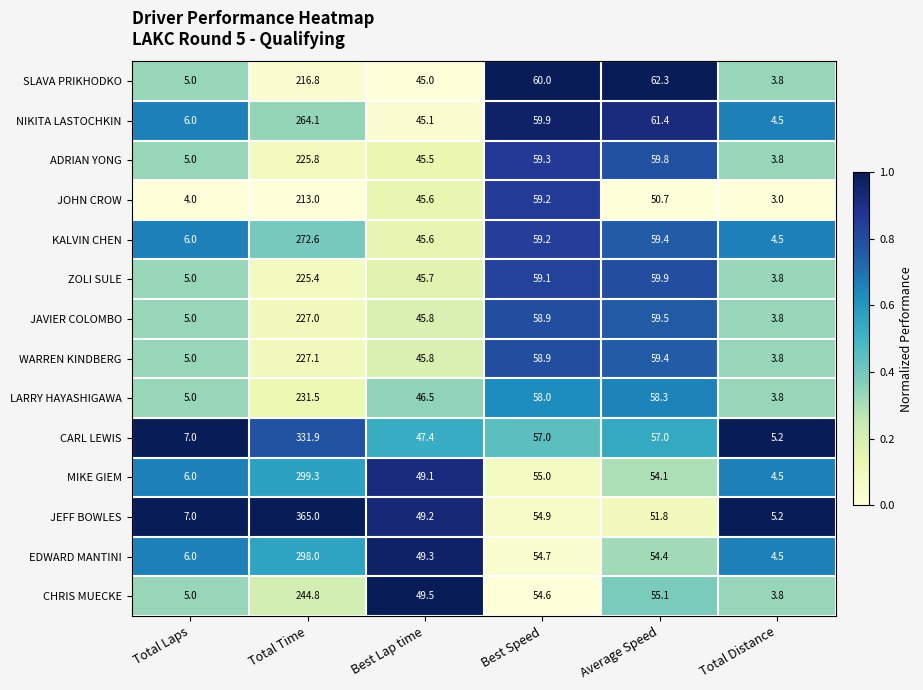

At which label is LARRY HAYASHIGAWA closest to 117?

Average Speed